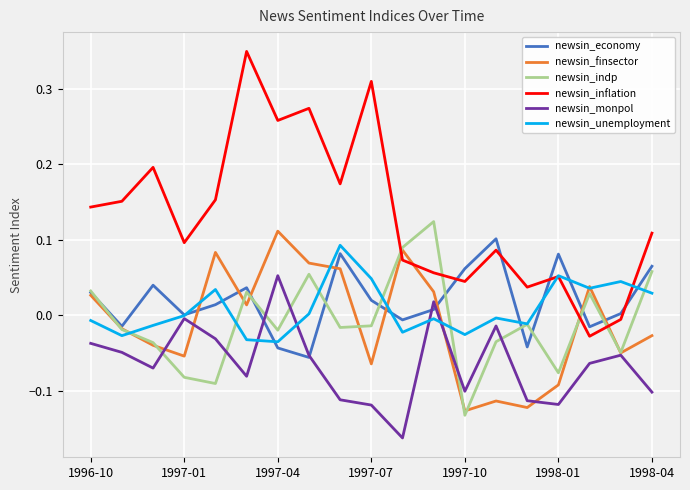

After their last crossing, which series has the higher values: newsin_inflation or newsin_economy?

newsin_inflation